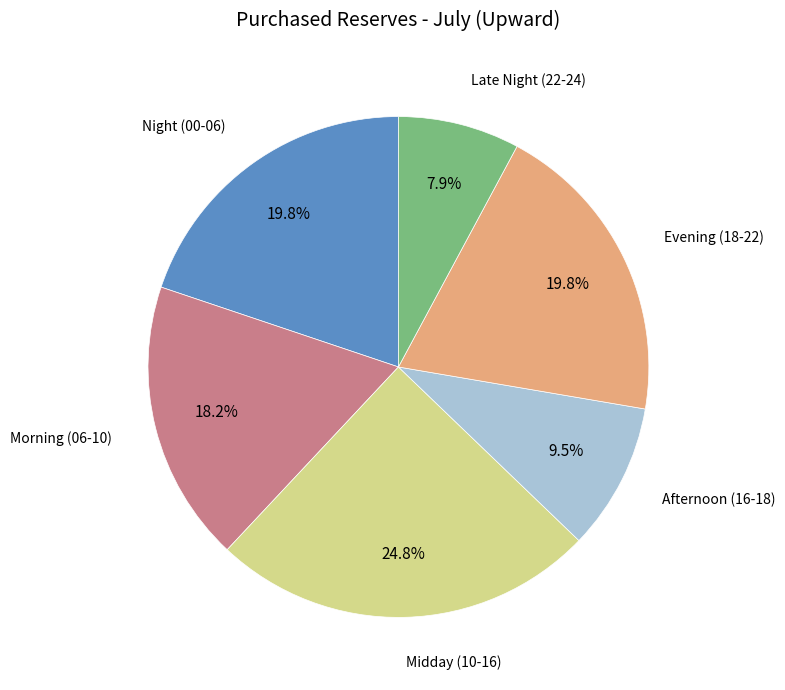

Is there a majority slice in this chart?

No